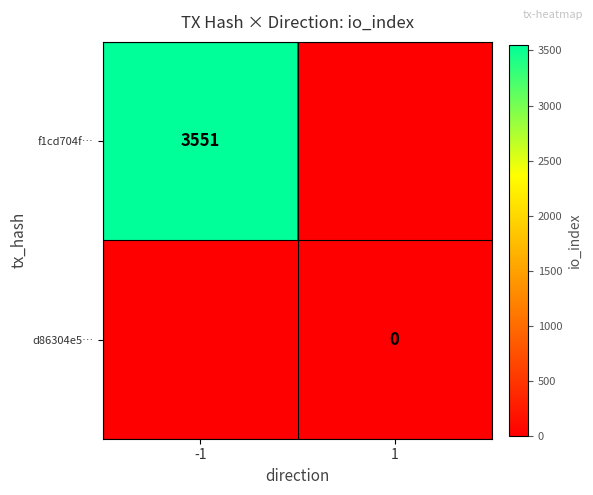

The value of f1cd704f… at -1 is 3551. True or false?

True